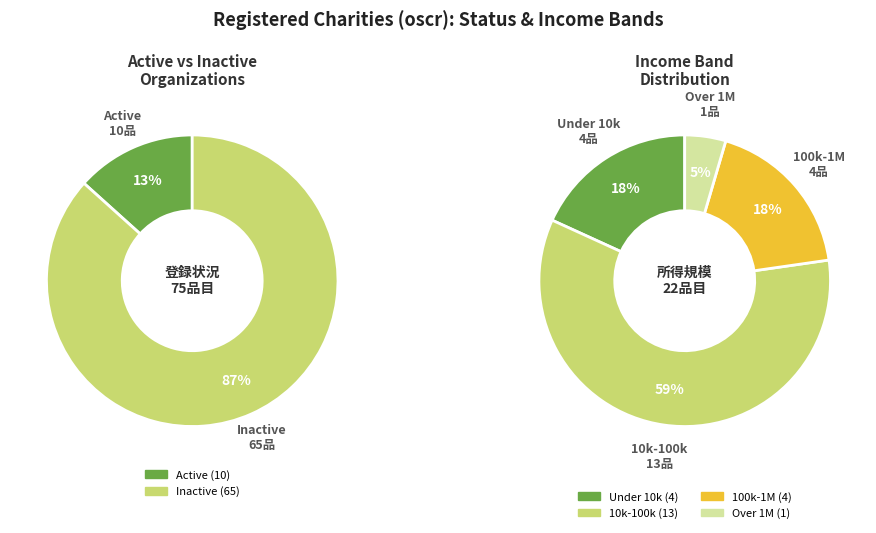

Is there any slice that represents more than half of the pie?

Yes